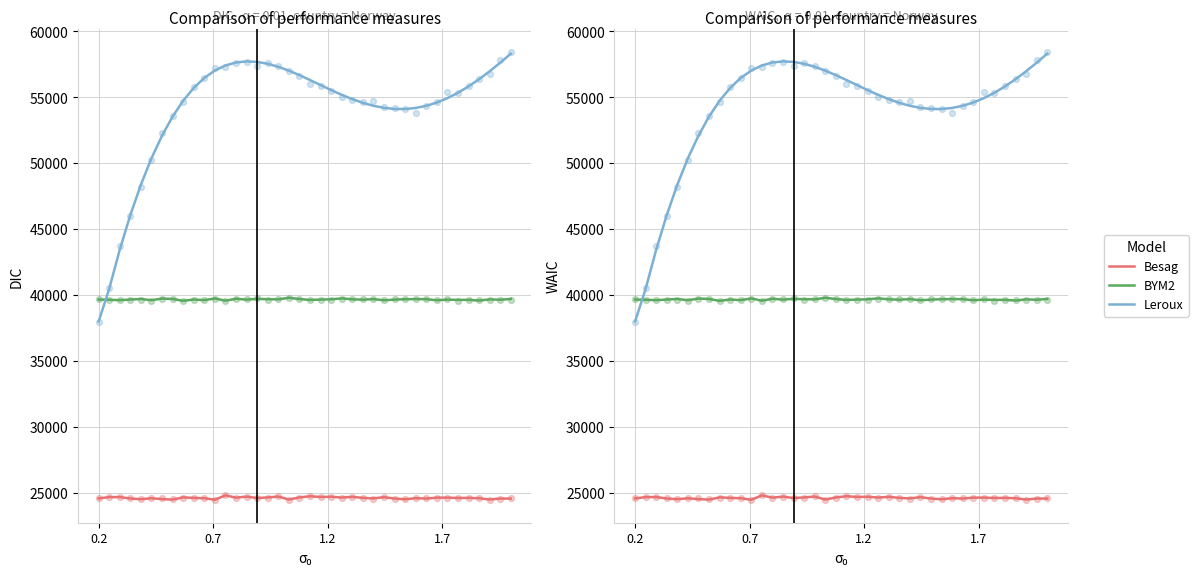

What are all the series names shown in the legend?

Besag, BYM2, Leroux